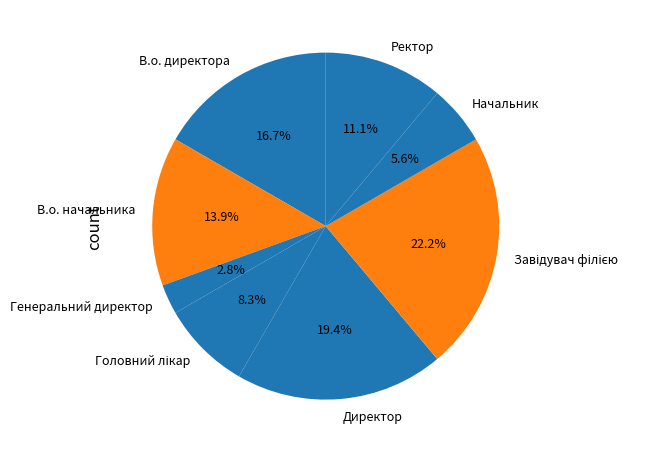

The Начальник slice represents 6% of the pie. True or false?

True